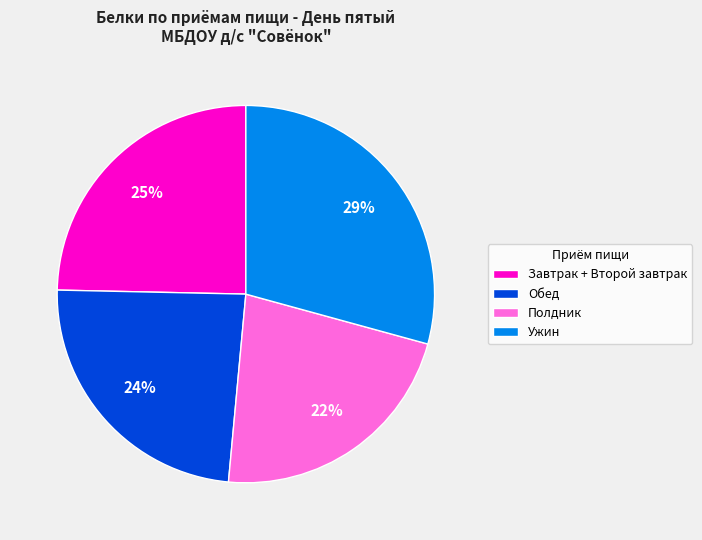

What is the ratio of the value at Ужин to the value at Обед?

1.2